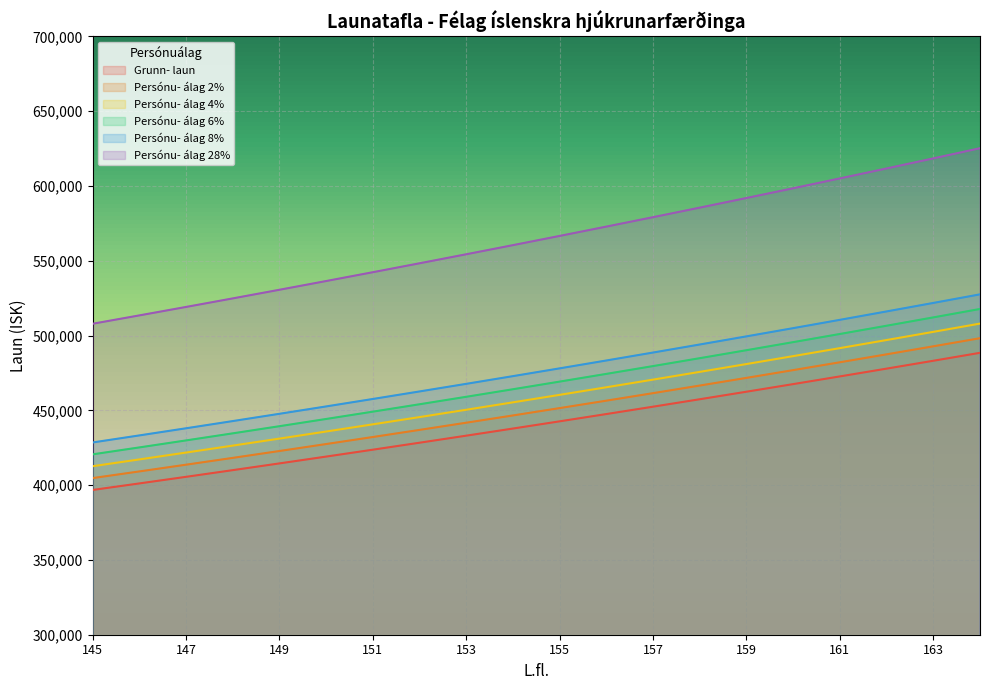

The value of Grunn- laun at 155 is 442635. True or false?

True